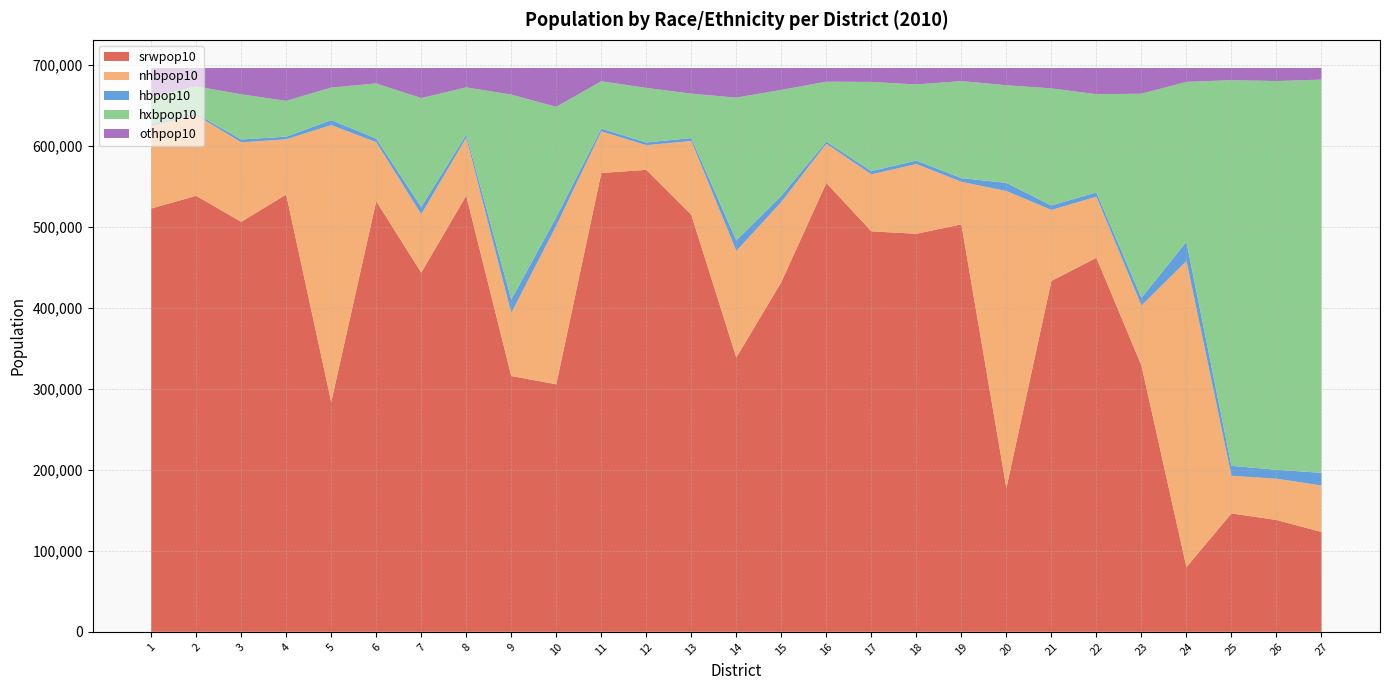

Reading left to right, what are all the values shown in this chart?

srwpop10: 1=522826	2=538565	3=506375	4=540189	5=283903	6=531853	7=443644	8=538737	9=315995	10=305699	11=566708	12=570597	13=515099	14=338799	15=432005	16=554464	17=494676	18=491634	19=503275	20=177694	21=433397	22=461979	23=328995	24=79889	25=146259	26=138148	27=123318
nhbpop10: 1=102103	2=99647	3=98211	4=68098	5=341955	6=72936	7=72104	8=71494	9=77788	10=195792	11=51360	12=30443	13=91096	14=131595	15=98842	16=48342	17=70313	18=86097	19=52485	20=366726	21=87618	22=75498	23=73861	24=378113	25=46487	26=50975	27=57392
hbpop10: 1=2601	2=1901	3=3550	4=3281	5=6200	6=4477	7=9051	8=4009	9=16684	10=10810	11=3609	12=3364	13=3673	14=13155	15=7792	16=2775	17=4033	18=4350	19=4626	20=10065	21=5564	22=5317	23=9714	24=23749	25=12250	26=11015	27=15677
hxbpop10: 1=33382	2=33598	3=55747	4=44187	5=40164	6=68061	7=134393	8=58237	9=253054	10=136119	11=58321	12=67383	13=54818	14=176253	15=130725	16=73877	17=110161	18=93976	19=119826	20=120633	21=144624	22=121239	23=252047	24=197512	25=476339	26=480149	27=485689
othpop10: 1=35433	2=22634	3=32462	4=40590	5=24123	6=19018	7=37153	8=23867	9=32824	10=47925	11=16346	12=24558	13=31659	14=36543	15=26981	16=16887	17=17161	18=20287	19=16133	20=21227	21=25142	22=32312	23=31728	24=17082	25=15009	26=16058	27=14269